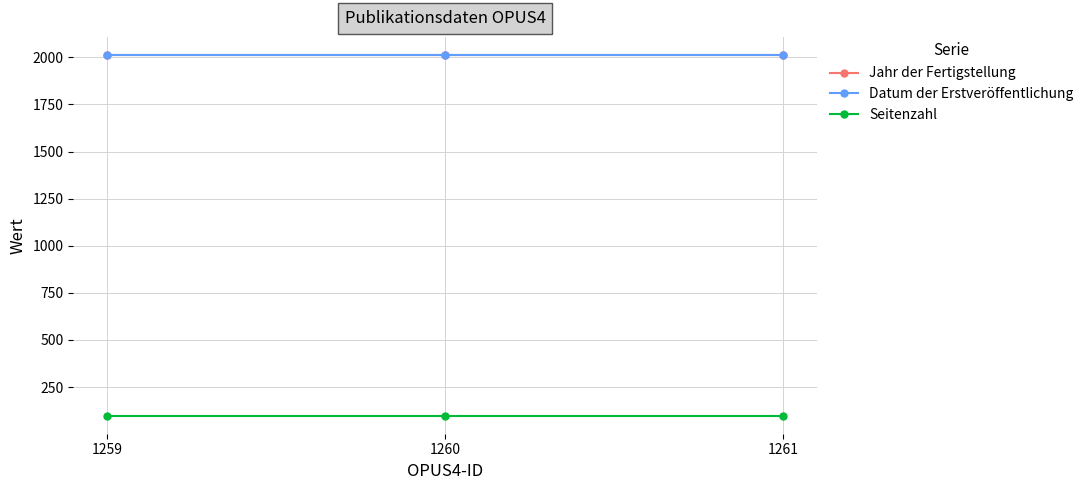

The Datum der Erstveröffentlichung series shows 2848 at 1260. True or false?

False